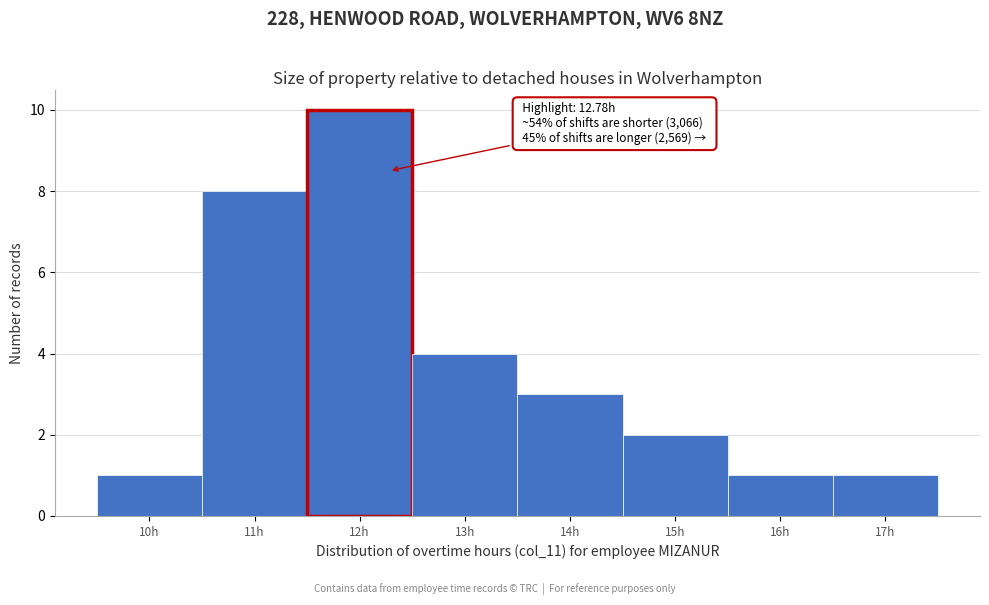

Reading left to right, extract all data points from this chart.

1	8	10	4	3	2	1	1